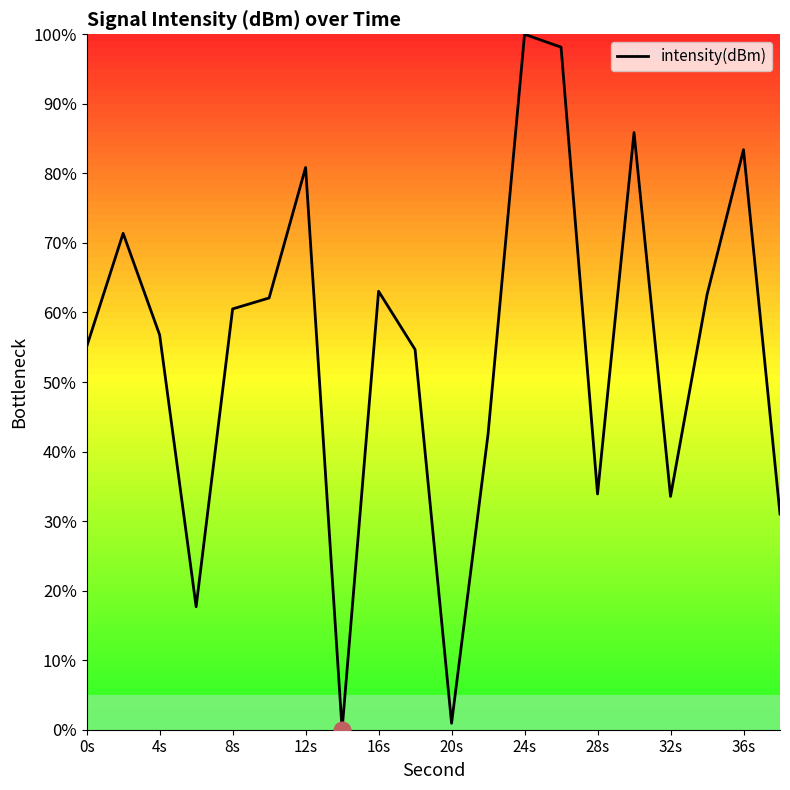

What is the maximum value shown in the chart?

100.0